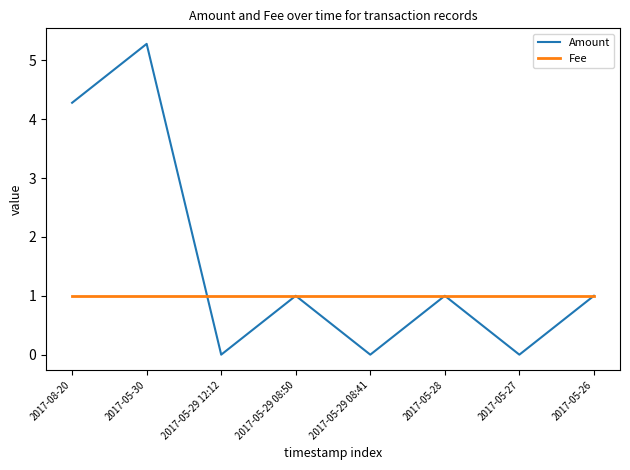

True or false: Amount and Fee intersect in this chart.

True